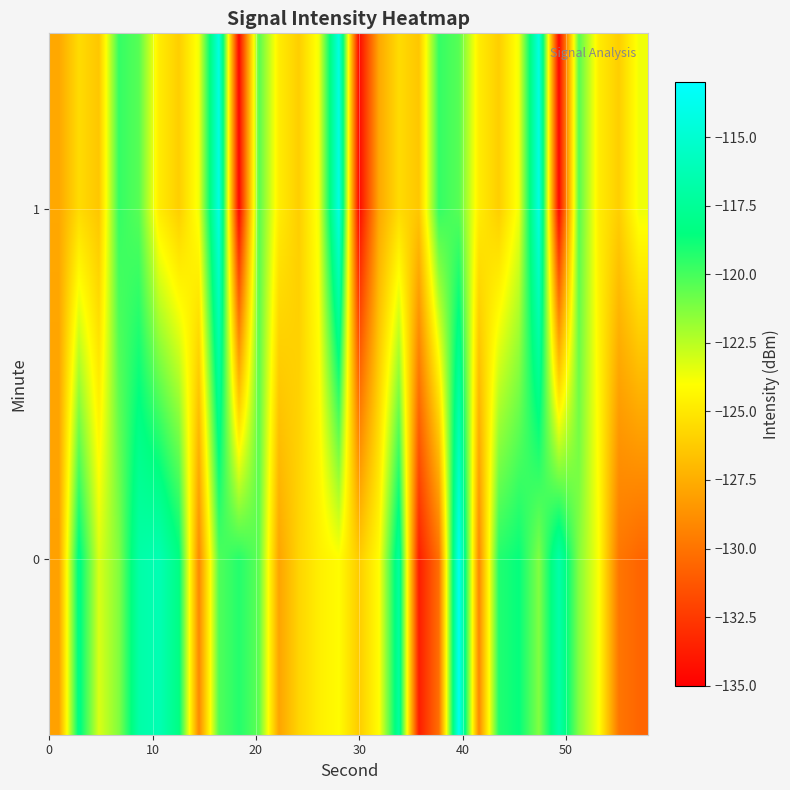

What is the greatest value displayed?

-113.7